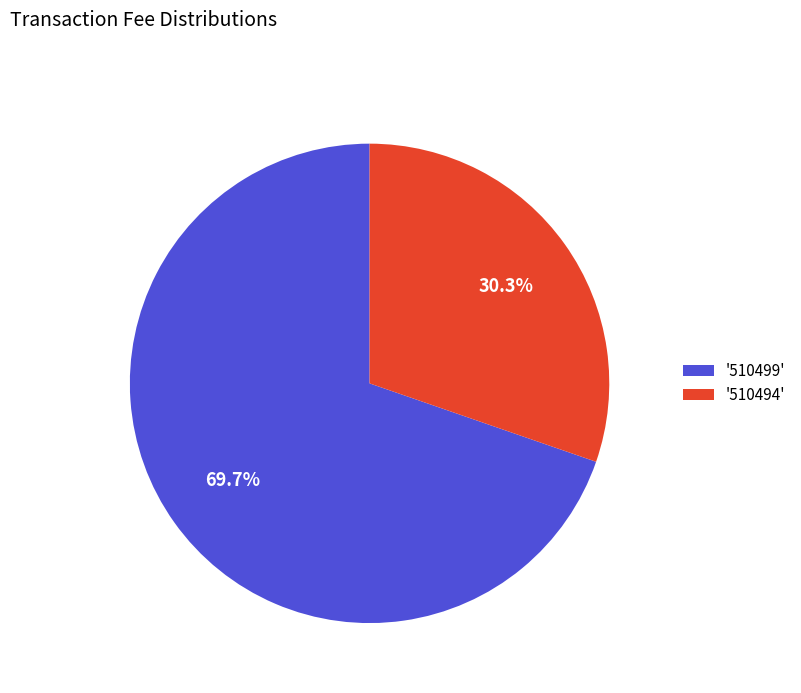

How many slices are in this pie chart?

2